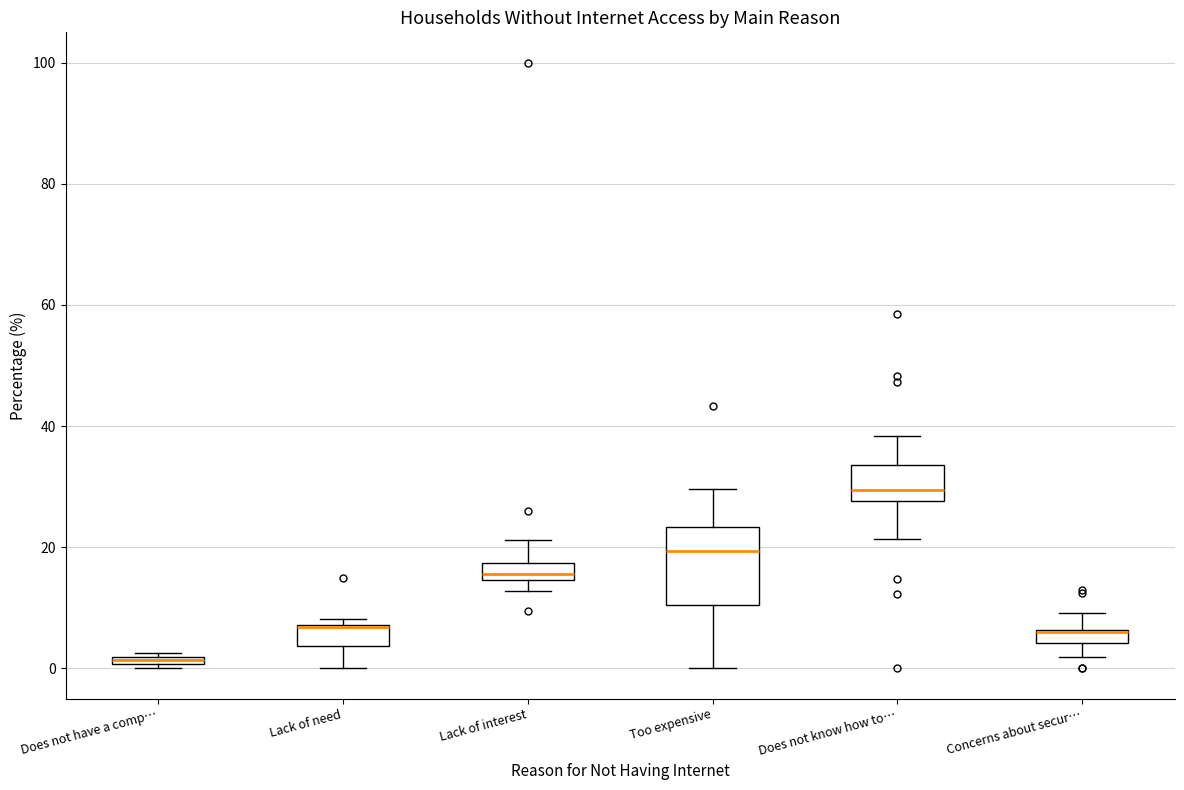

Which box is the tallest, from its lower edge to its upper edge?

Too expensive